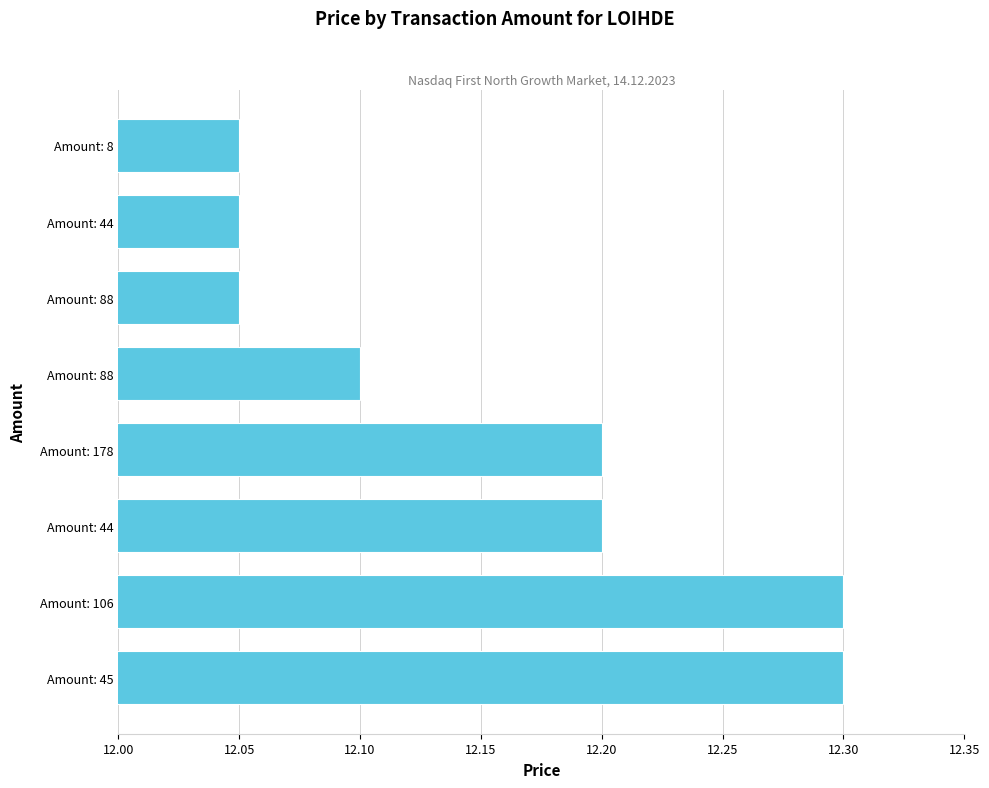

How many distinct data groups are displayed?

1